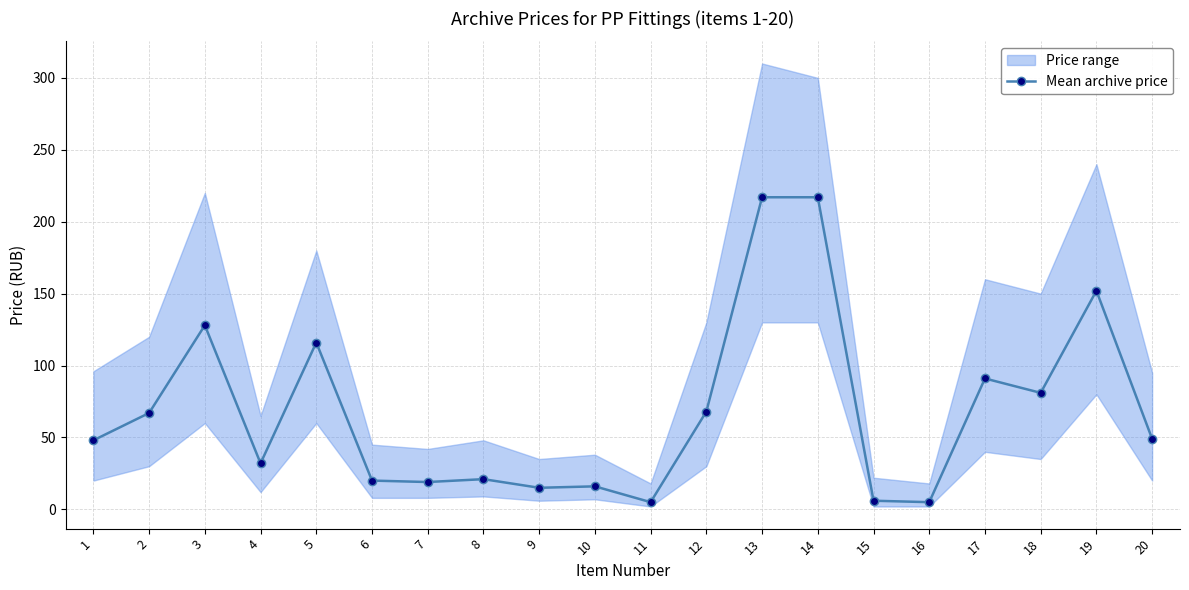

Which label corresponds to the largest value in the chart?

13